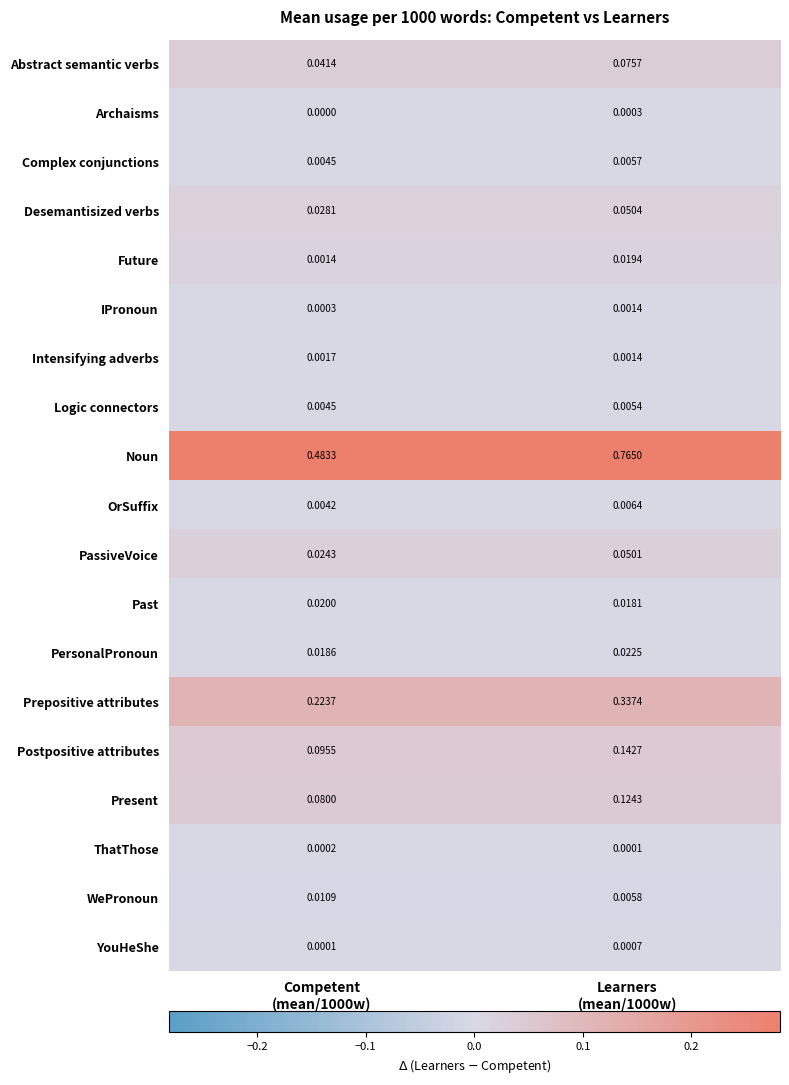

Rank the series by their maximum value, from highest to lowest.

Noun, Prepositive attributes, Postpositive attributes, Present, Abstract semantic verbs, Desemantisized verbs, PassiveVoice, PersonalPronoun, Past, Future, WePronoun, OrSuffix, Complex conjunctions, Logic connectors, Intensifying adverbs, IPronoun, YouHeShe, Archaisms, ThatThose